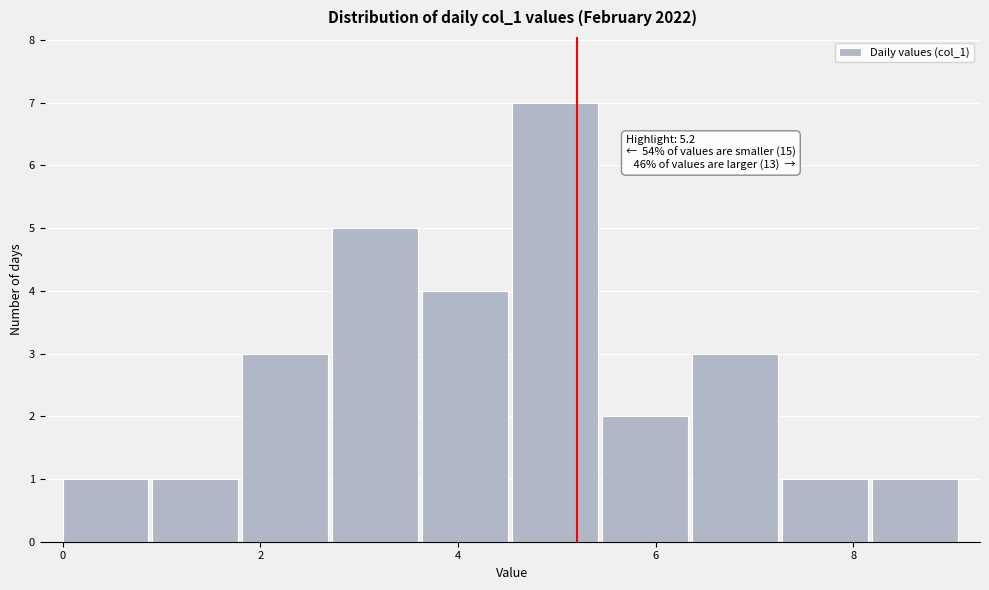

Which range on the x-axis has the tallest bar?

4.6 to 5.4